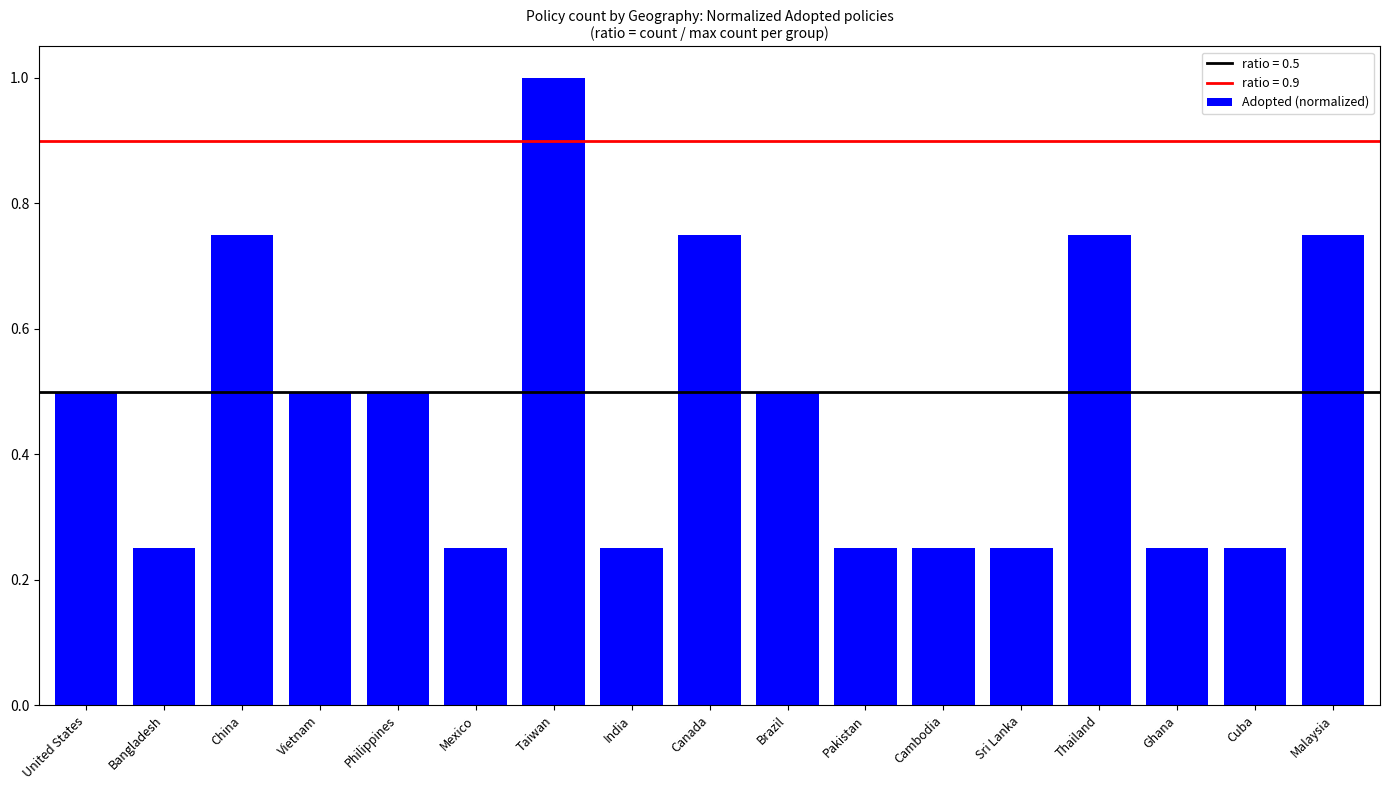

True or false: the data shows 0.2 at China.

False